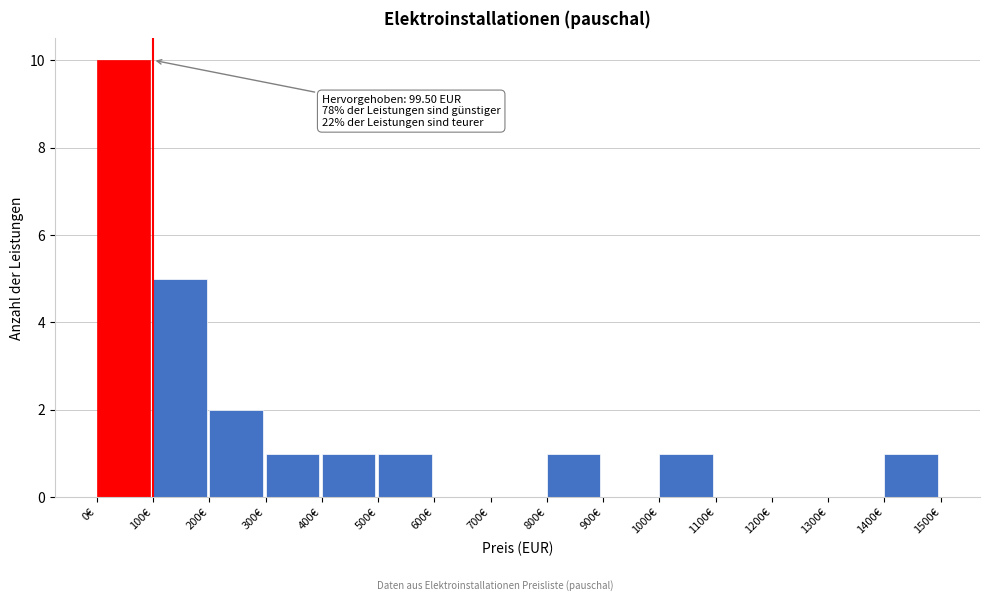

Which range on the x-axis has the tallest bar?

0 to 100